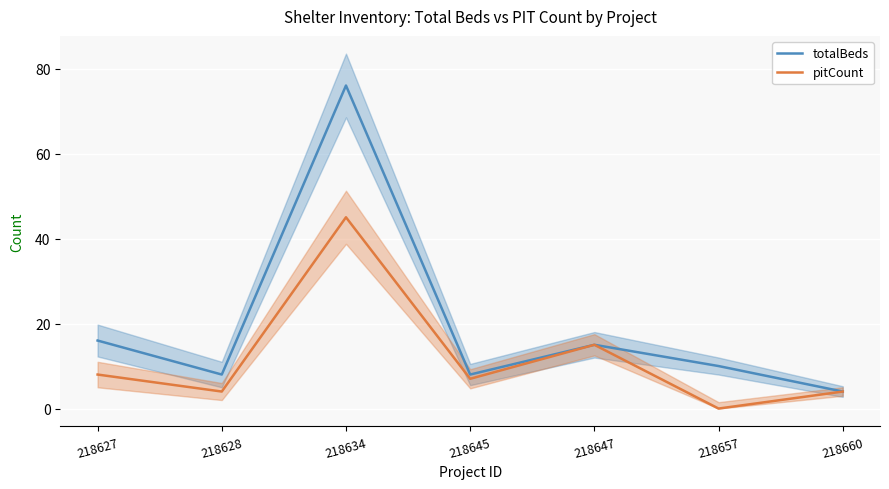

What is the difference between the second highest and minimum values in the totalBeds series?

12